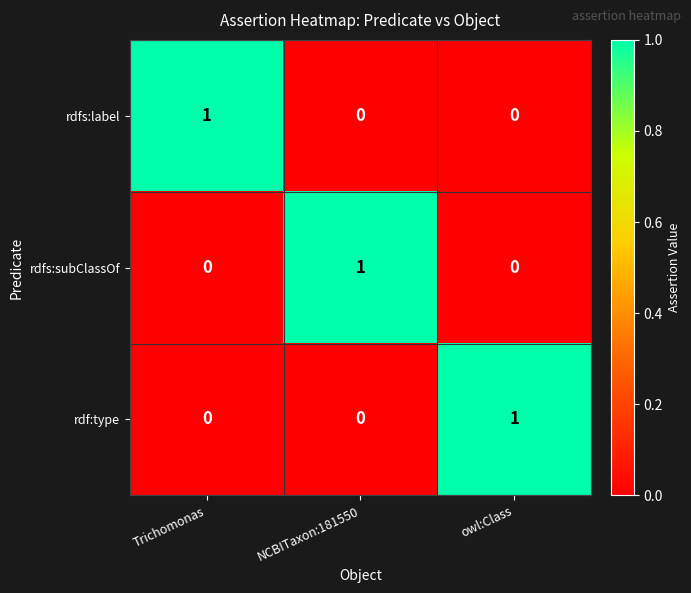

Is the value of rdfs:label at Trichomonas greater than the value of rdf:type at NCBITaxon:181550?

Yes